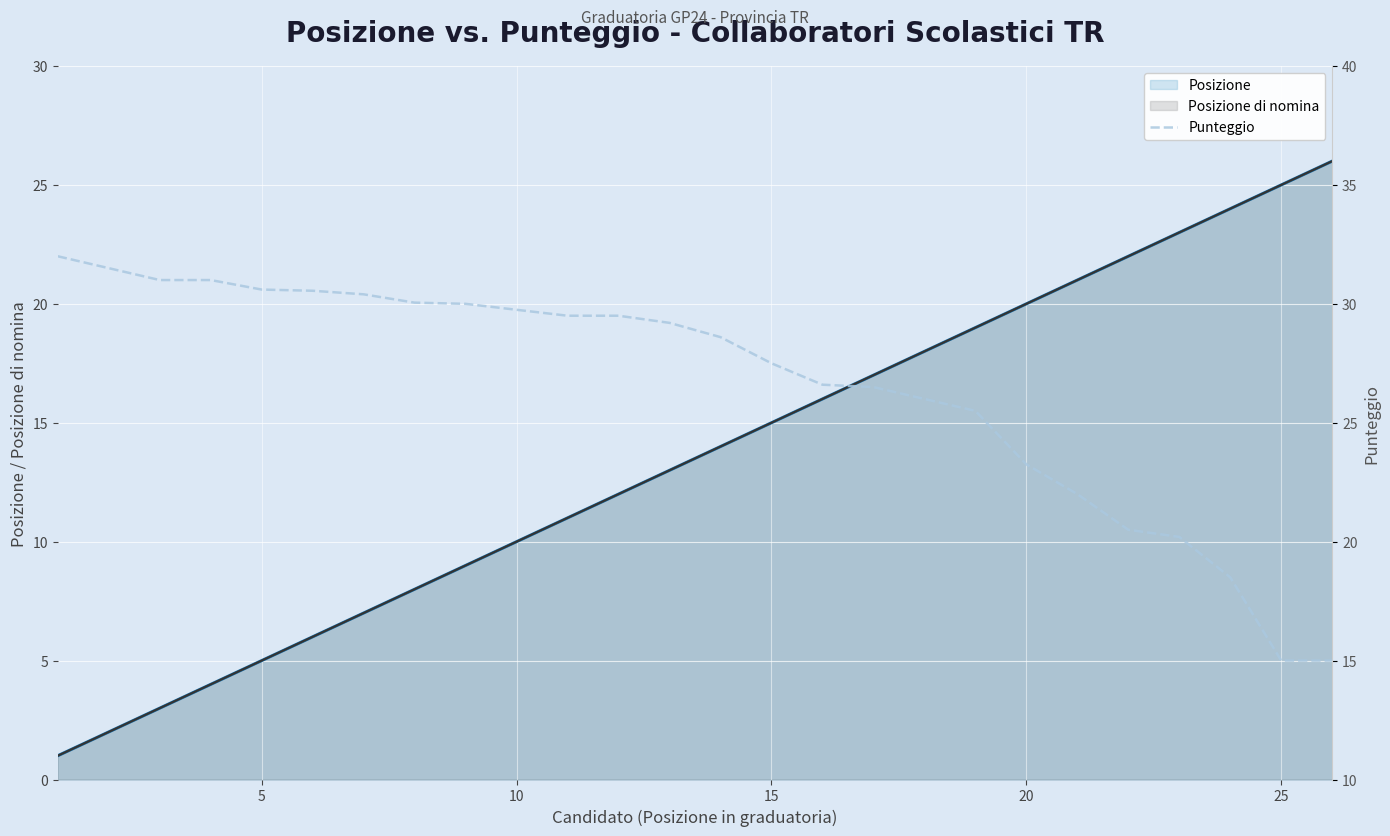

Reading left to right, extract all data points from this chart.

Posizione: 1.0	2.0	3.0	4.0	5.0	6.0	7.0	8.0	9.0	10.0	11.0	12.0	13.0	14.0	15.0	16.0	17.0	18.0	19.0	20.0	21.0	22.0	23.0	24.0	25.0	26.0
Posizione di nomina: 1.0	2.0	3.0	4.0	5.0	6.0	7.0	8.0	9.0	10.0	11.0	12.0	13.0	14.0	15.0	16.0	17.0	18.0	19.0	20.0	21.0	22.0	23.0	24.0	25.0	26.0
Punteggio: 32.0	31.5	31.0	31.0	30.6	30.6	30.4	30.1	30.0	29.8	29.5	29.5	29.2	28.6	27.5	26.6	26.5	26.0	25.5	23.2	22.0	20.5	20.2	18.5	15.0	15.0